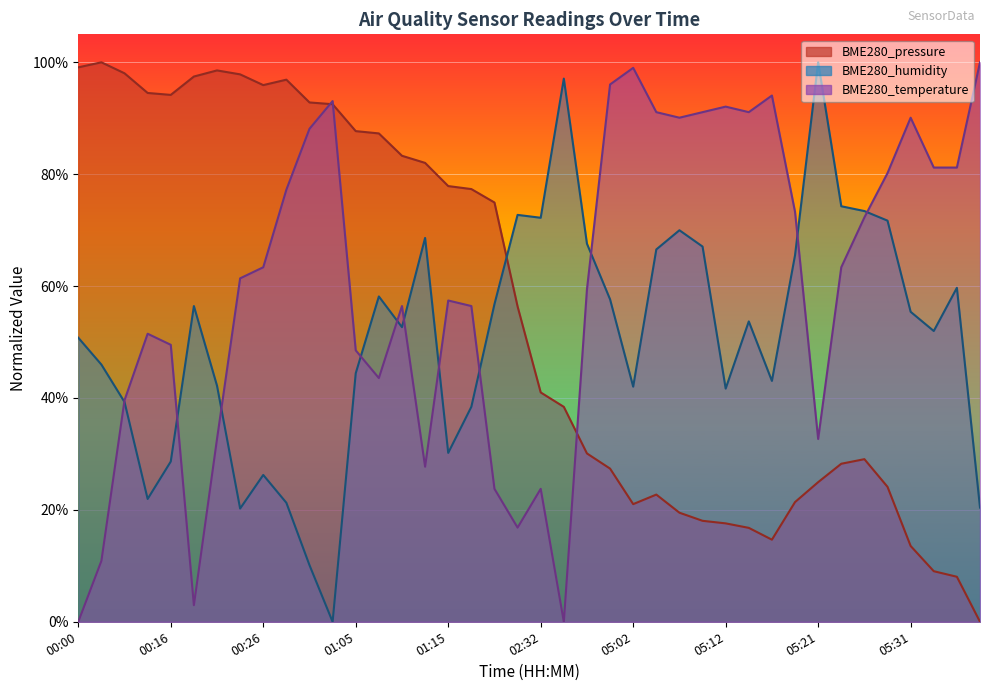

At which category does BME280_humidity reach its first local peak?

00:18